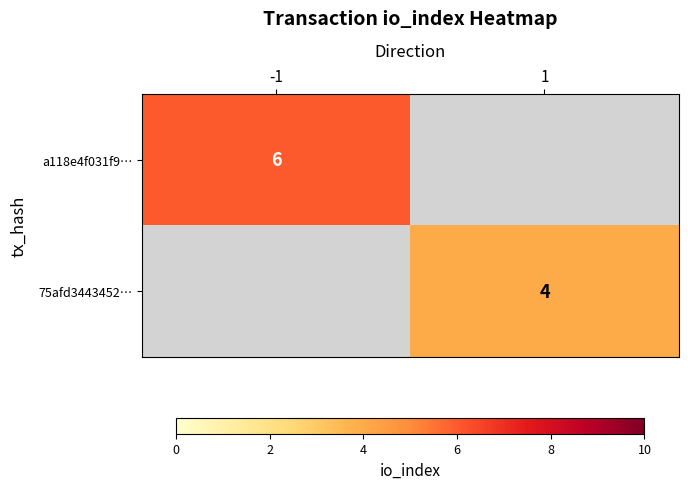

Is it true that 75afd3443452… equals 6 at 1?

False